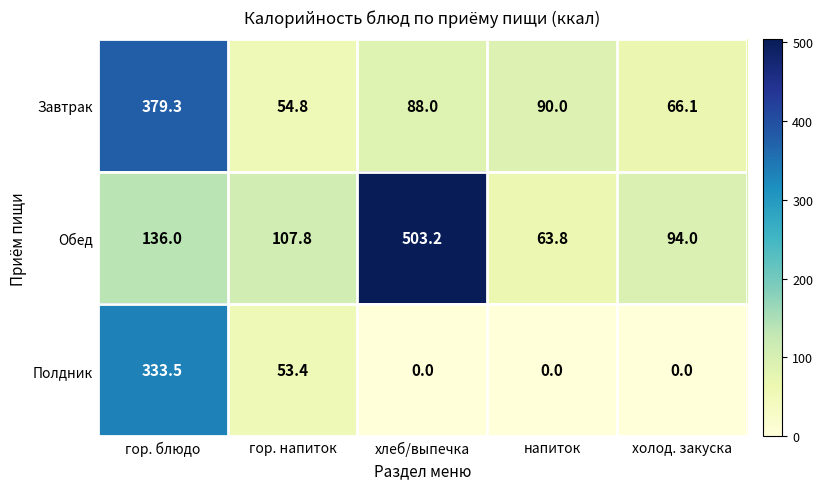

The value of Полдник at напиток is 109.6. True or false?

False